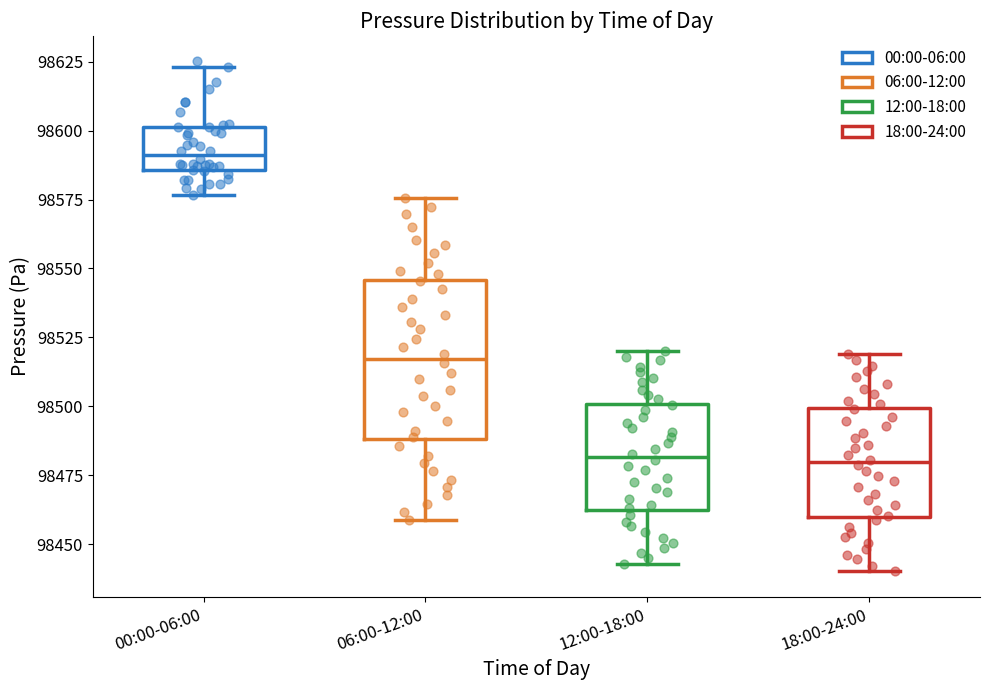

Comparing the boxes themselves (not the whiskers), which one is the tallest?

06:00-12:00